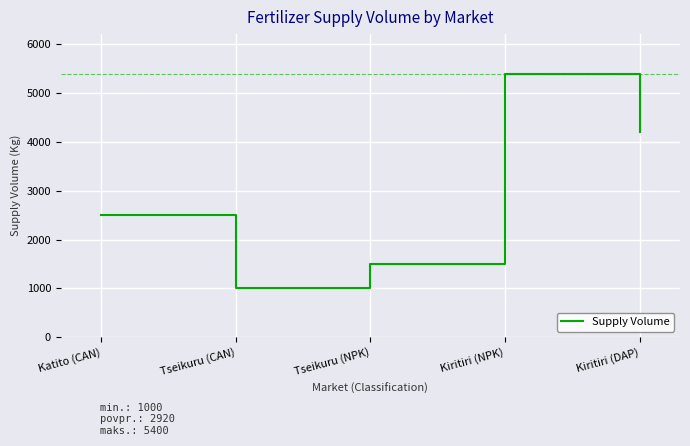

Reading left to right, list all the values displayed in this chart.

2500	1000	1500	5400	4200